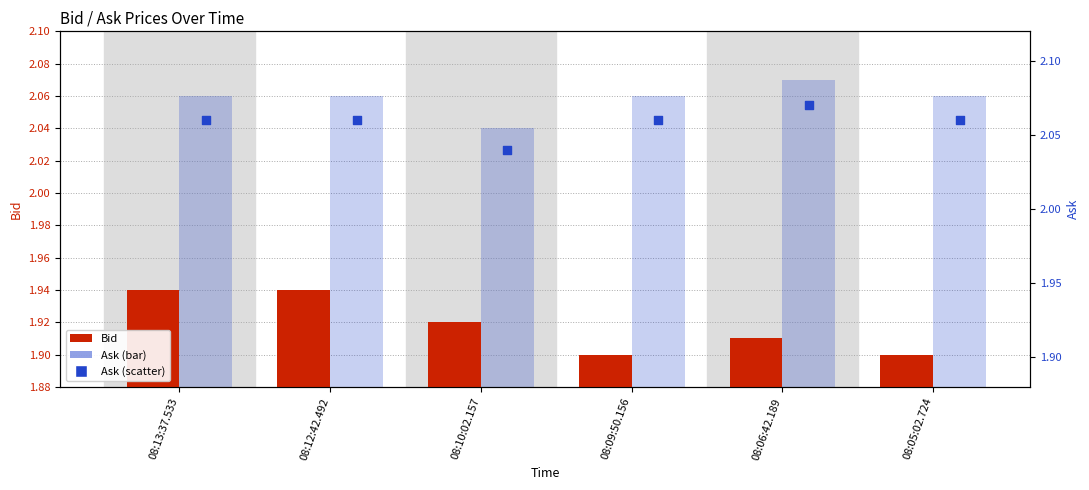

What is the total value across all series at 08:05:02.724?

6.0